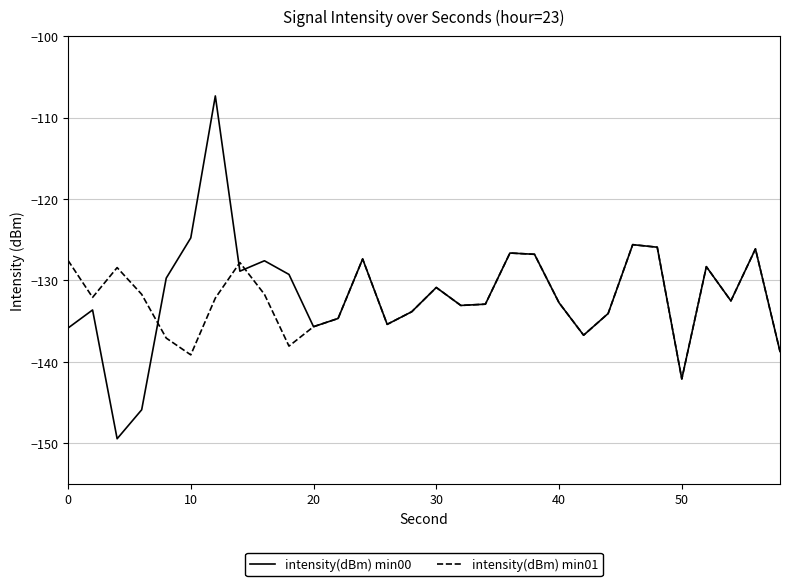

What is the smallest value displayed?

-149.5